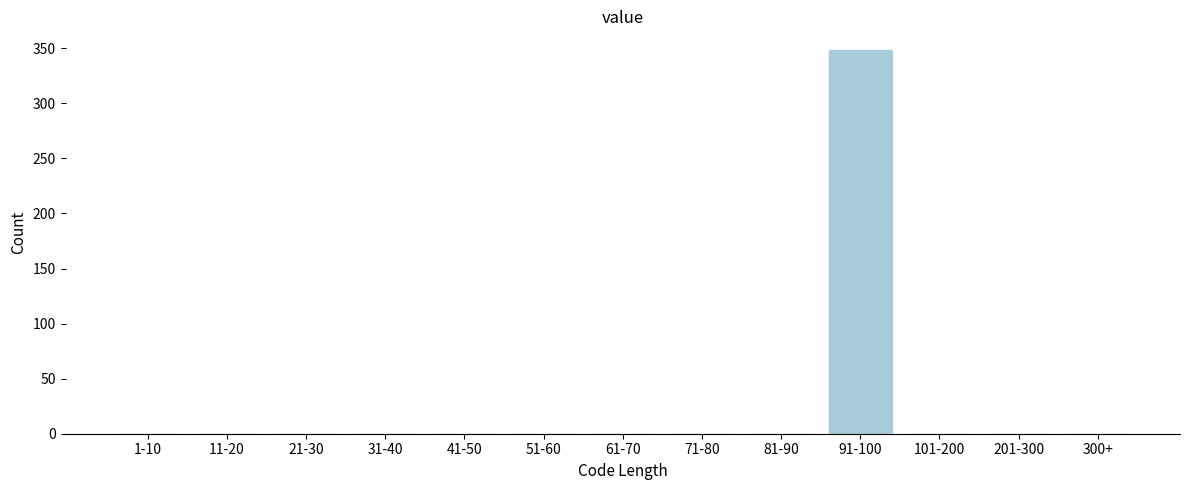

Reading left to right, extract all data points from this chart.

1-10=0	11-20=0	21-30=0	31-40=0	41-50=0	51-60=0	61-70=0	71-80=0	81-90=0	91-100=348	101-200=0	201-300=0	300+=0